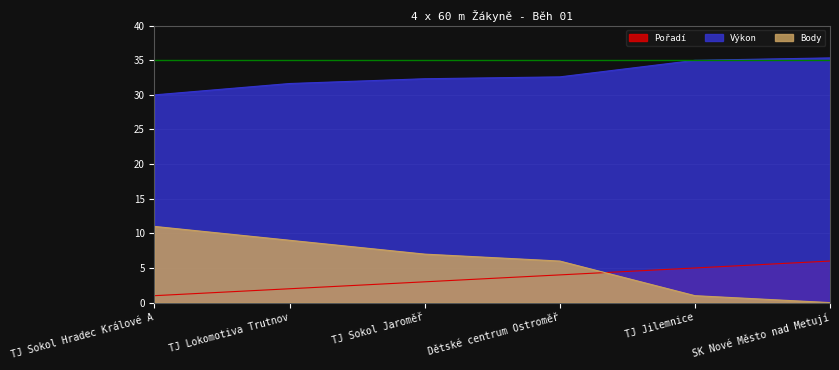

Reading left to right, what are all the values shown in this chart?

Pořadí: 1.0	2.0	3.0	4.0	5.0	6.0
Výkon: 30.0	31.6	32.3	32.6	35.0	35.3
Body: 11.0	9.0	7.0	6.0	1.0	0.0